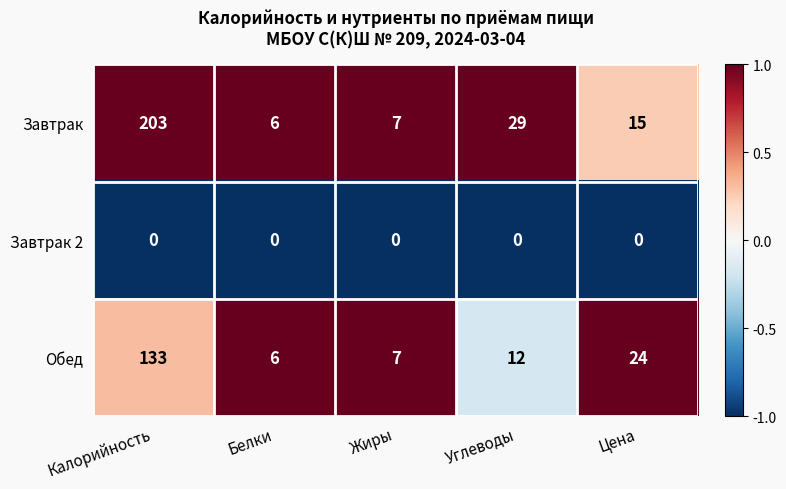

At Цена, list the series in order from largest to smallest.

Обед, Завтрак, Завтрак 2